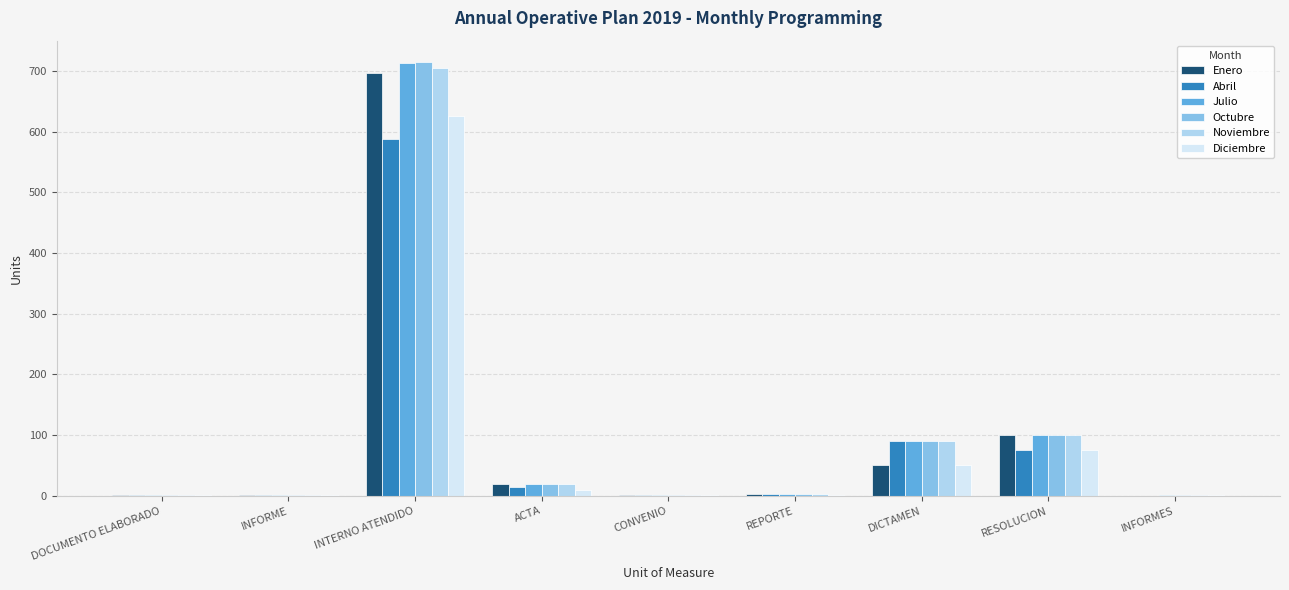

What is the total value across all series at INTERNO ATENDIDO?

4039